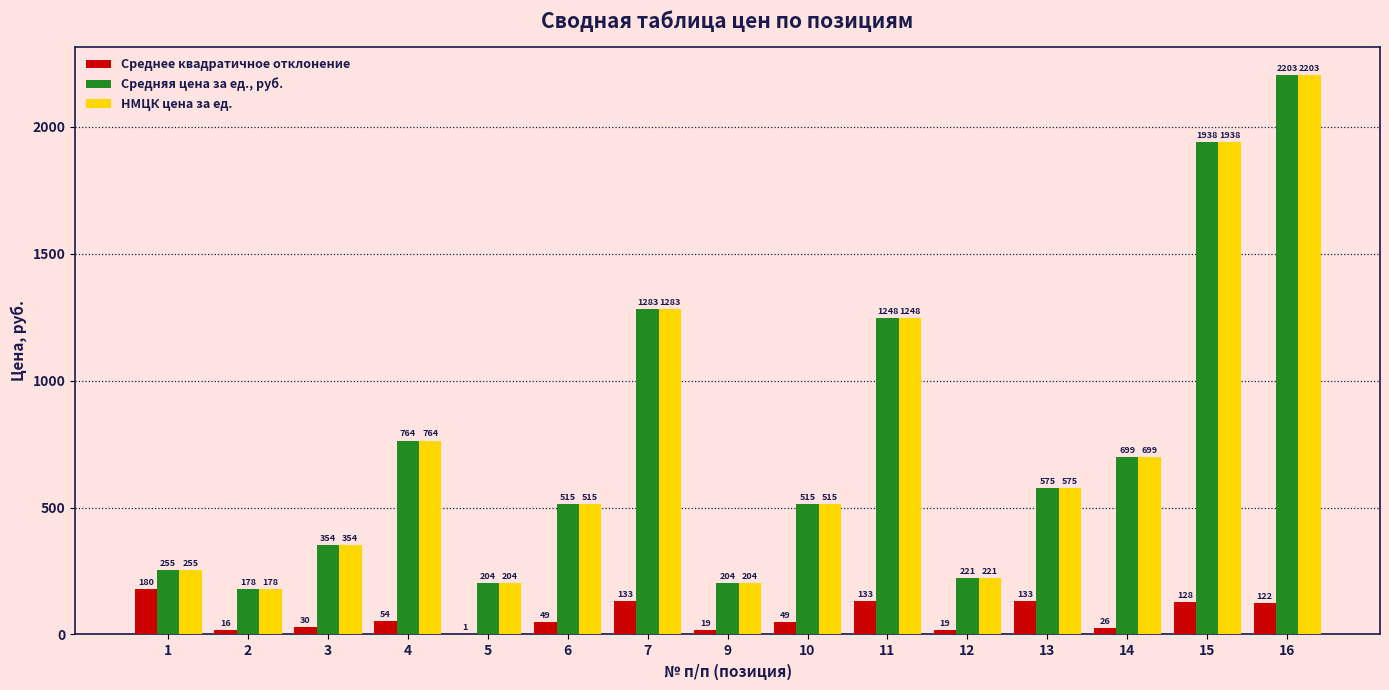

Is it true that Среднее квадратичное отклонение equals 15.8 at 2?

True